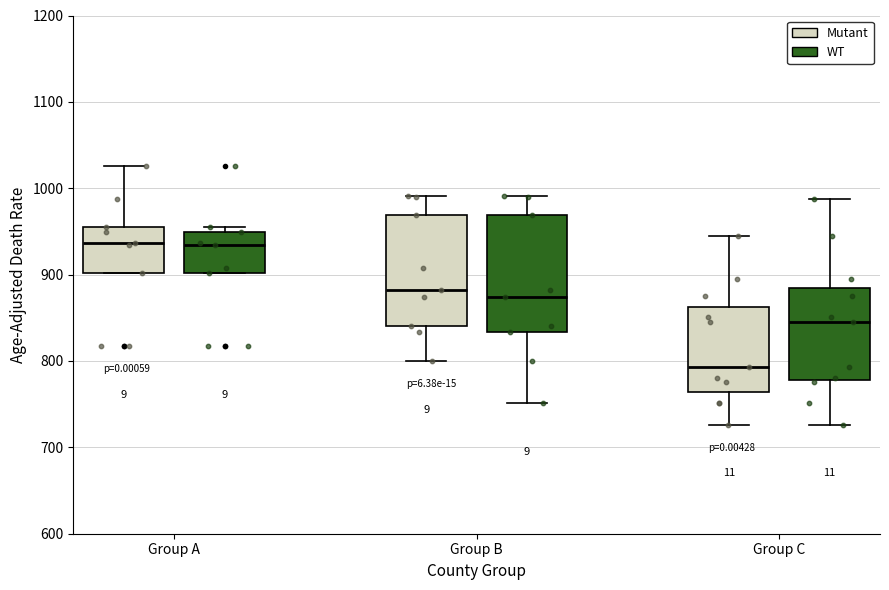

Reading left to right, read every box against the y-axis: the position of its median line, the range the box covers, and the ends of its whiskers. The values are not printed on the chart, so give them approximately, as read against the axis.

Group A (Mutant): median 940, box 900 to 950, whiskers 900 to 1030
Group A (WT): median 930, box 900 to 950, whiskers 900 to 950 (just above the box's upper edge)
Group B (Mutant): median 880, box 840 to 970, whiskers 800 to 990
Group B (WT): median 870, box 830 to 970, whiskers 750 to 990
Group C (Mutant): median 790, box 760 to 860, whiskers 730 to 950
Group C (WT): median 850, box 780 to 890, whiskers 730 to 990